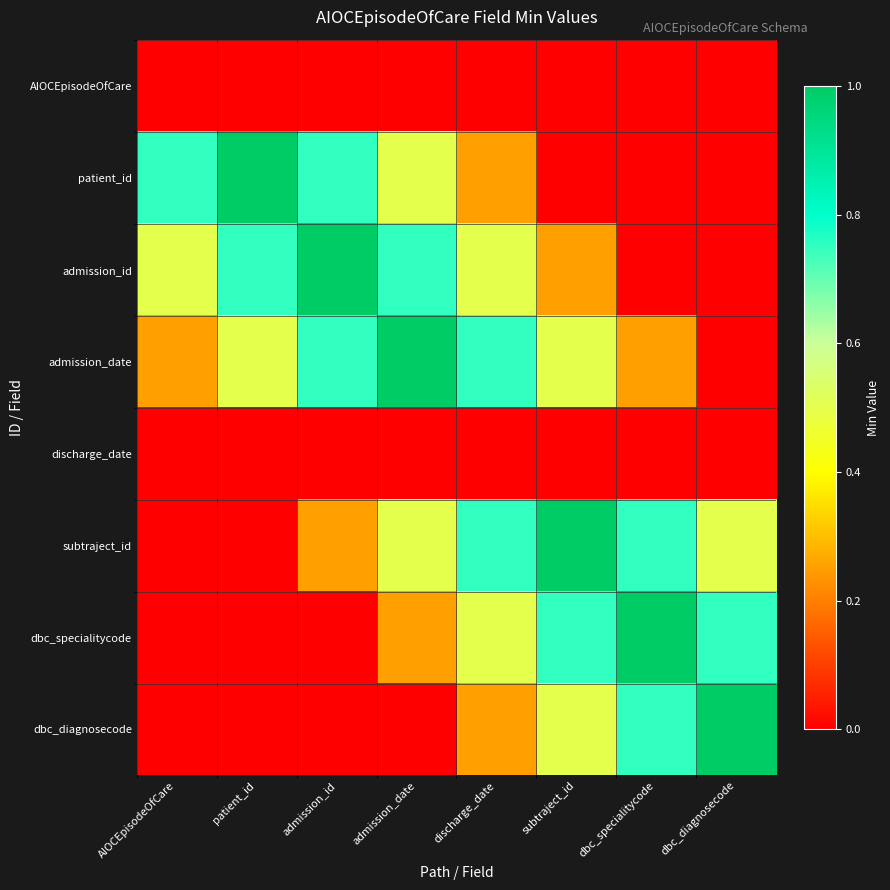

At which category does the chart reach its minimum across all series?

AIOCEpisodeOfCare